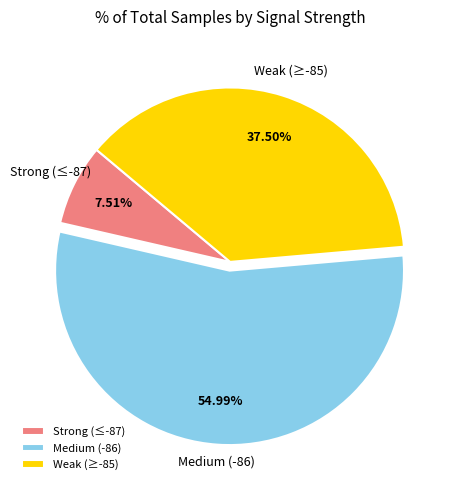

What is the ratio of the value at Medium (-86) to the value at Weak (≥-85)?

1.5